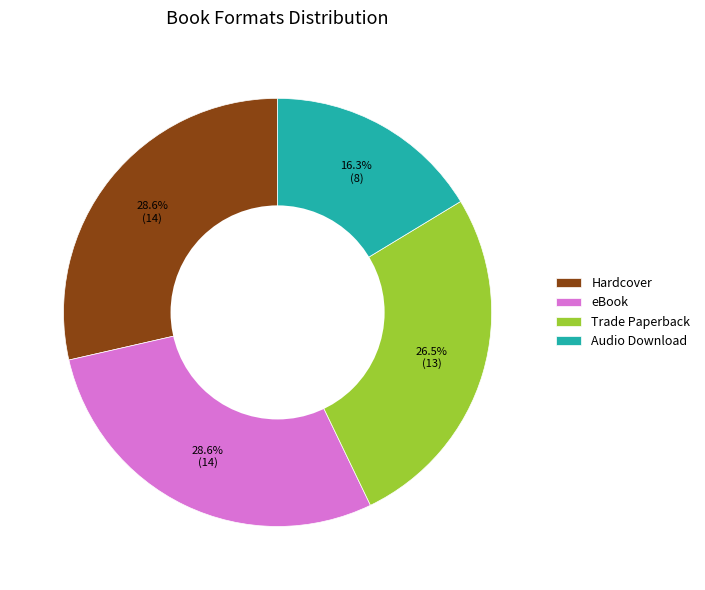

Does Audio Download represent more than half of the total?

No